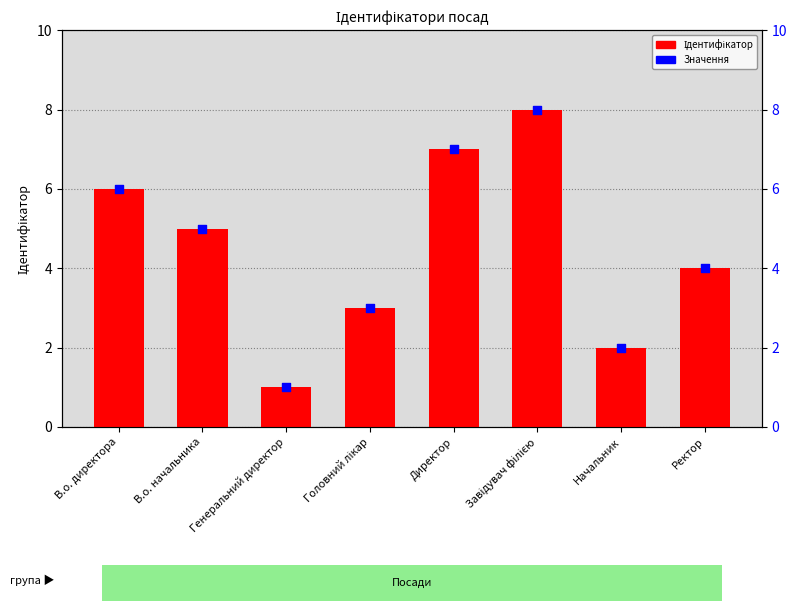

Which series has the widest spread of Y values?

Ідентифікатор